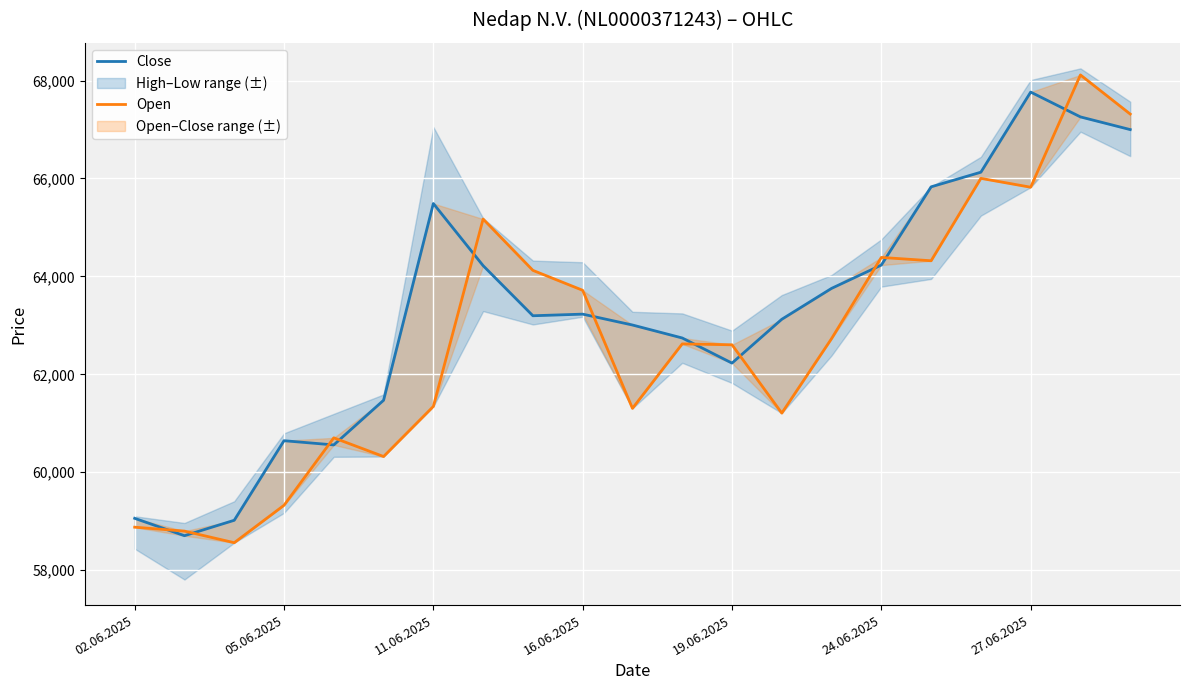

True or false: Close has more than 0 points higher than both neighbors.

True